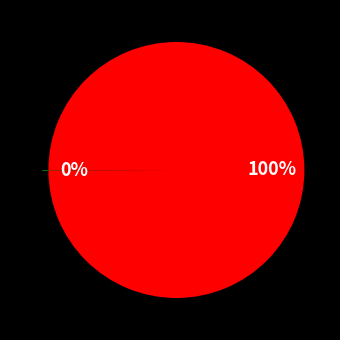

To the nearest percent, what is the average slice percentage?

50%